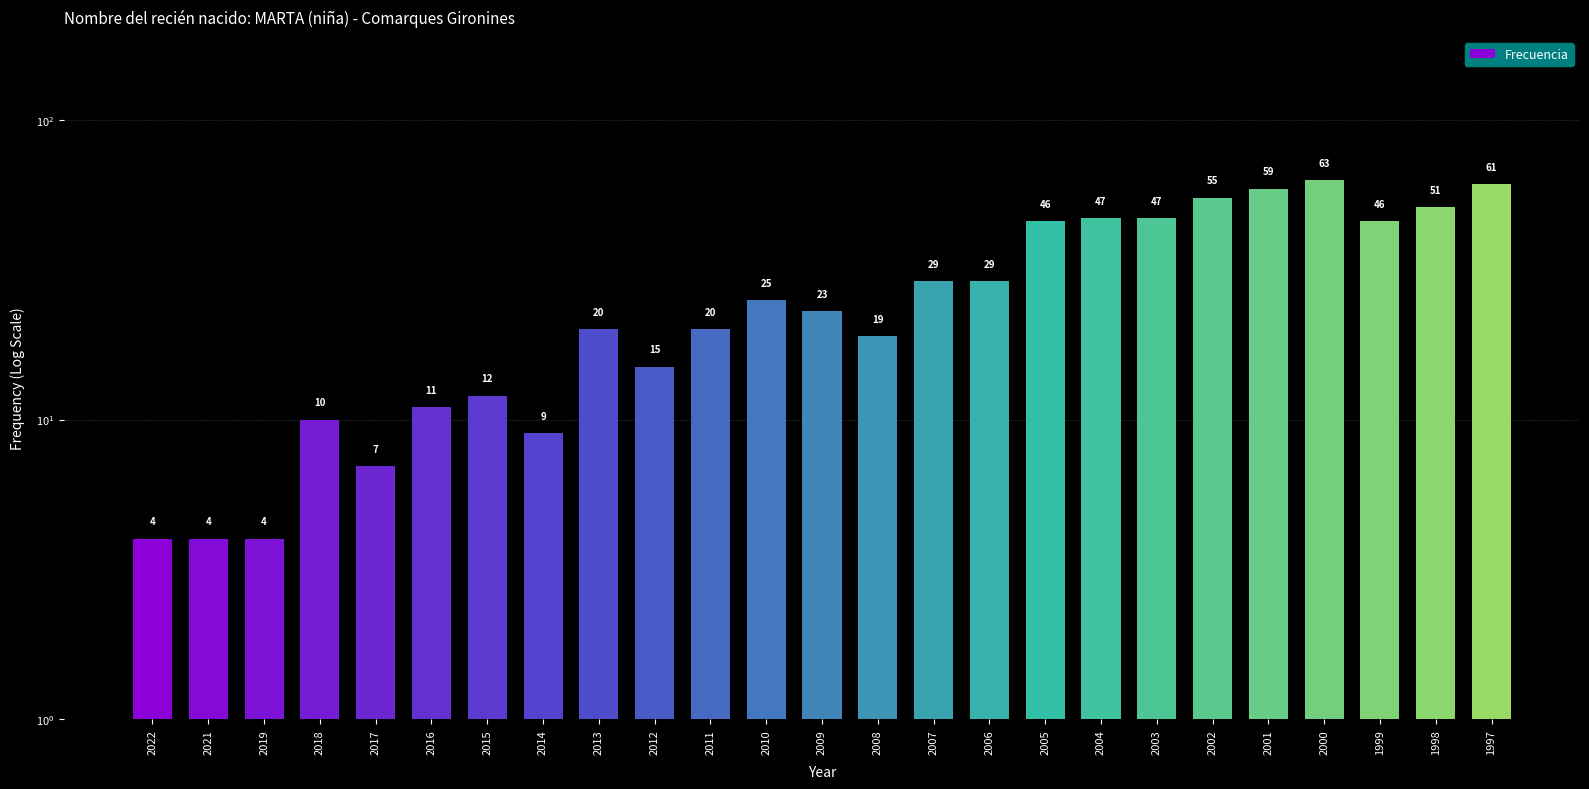

At which label is the value closest to 33?

2007